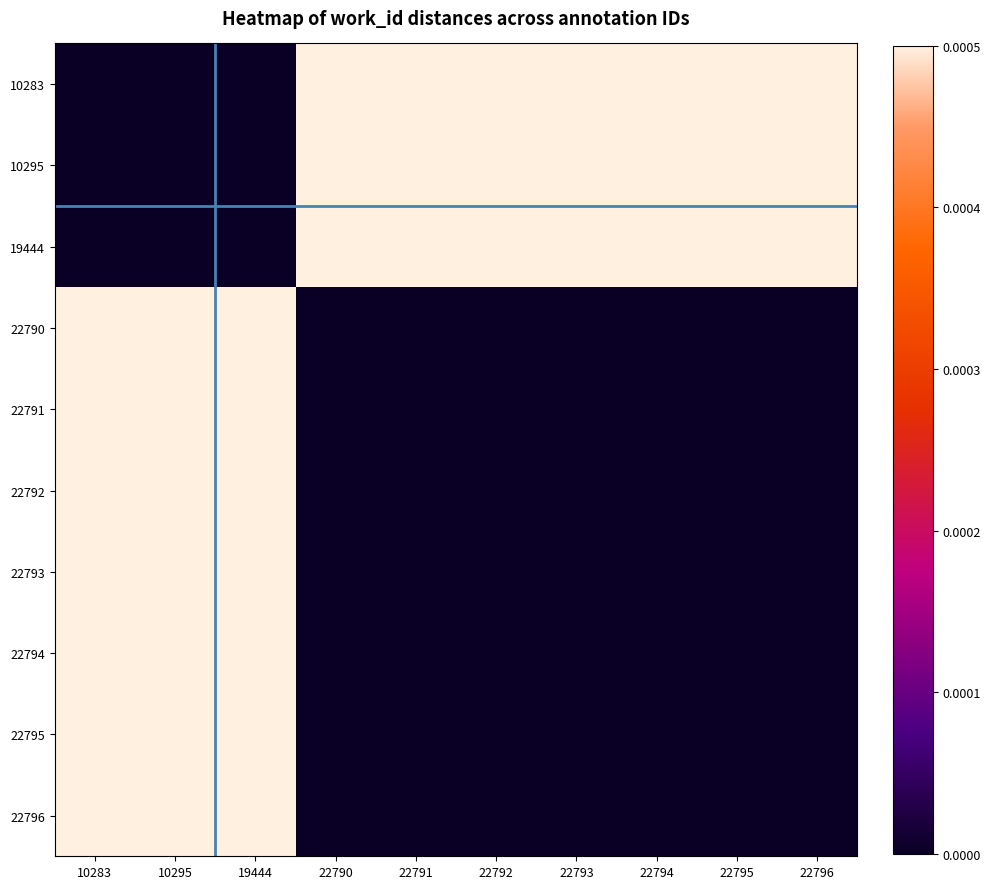

Reading left to right, list all the values displayed in this chart.

10283: 10283=0.0	10295=0.0	19444=0.0	22790=0.0	22791=0.0	22792=0.0	22793=0.0	22794=0.0	22795=0.0	22796=0.0
10295: 10283=0.0	10295=0.0	19444=0.0	22790=0.0	22791=0.0	22792=0.0	22793=0.0	22794=0.0	22795=0.0	22796=0.0
19444: 10283=0.0	10295=0.0	19444=0.0	22790=0.0	22791=0.0	22792=0.0	22793=0.0	22794=0.0	22795=0.0	22796=0.0
22790: 10283=0.0	10295=0.0	19444=0.0	22790=0.0	22791=0.0	22792=0.0	22793=0.0	22794=0.0	22795=0.0	22796=0.0
22791: 10283=0.0	10295=0.0	19444=0.0	22790=0.0	22791=0.0	22792=0.0	22793=0.0	22794=0.0	22795=0.0	22796=0.0
22792: 10283=0.0	10295=0.0	19444=0.0	22790=0.0	22791=0.0	22792=0.0	22793=0.0	22794=0.0	22795=0.0	22796=0.0
22793: 10283=0.0	10295=0.0	19444=0.0	22790=0.0	22791=0.0	22792=0.0	22793=0.0	22794=0.0	22795=0.0	22796=0.0
22794: 10283=0.0	10295=0.0	19444=0.0	22790=0.0	22791=0.0	22792=0.0	22793=0.0	22794=0.0	22795=0.0	22796=0.0
22795: 10283=0.0	10295=0.0	19444=0.0	22790=0.0	22791=0.0	22792=0.0	22793=0.0	22794=0.0	22795=0.0	22796=0.0
22796: 10283=0.0	10295=0.0	19444=0.0	22790=0.0	22791=0.0	22792=0.0	22793=0.0	22794=0.0	22795=0.0	22796=0.0